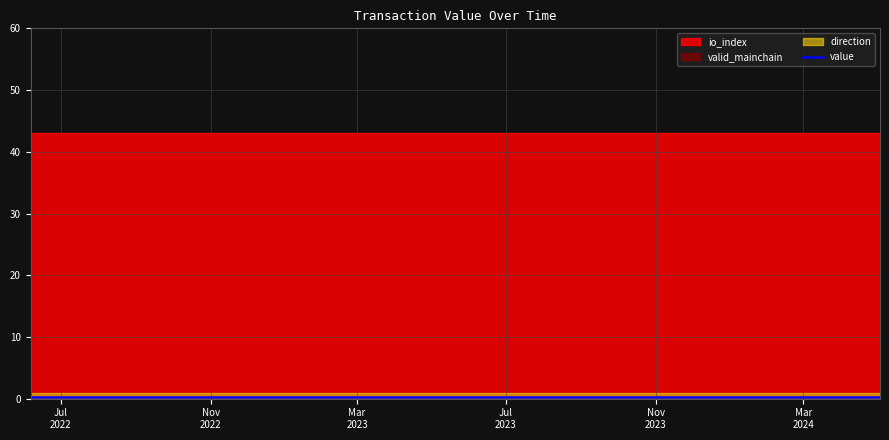

At how many categories does at least one series exceed 14?

24